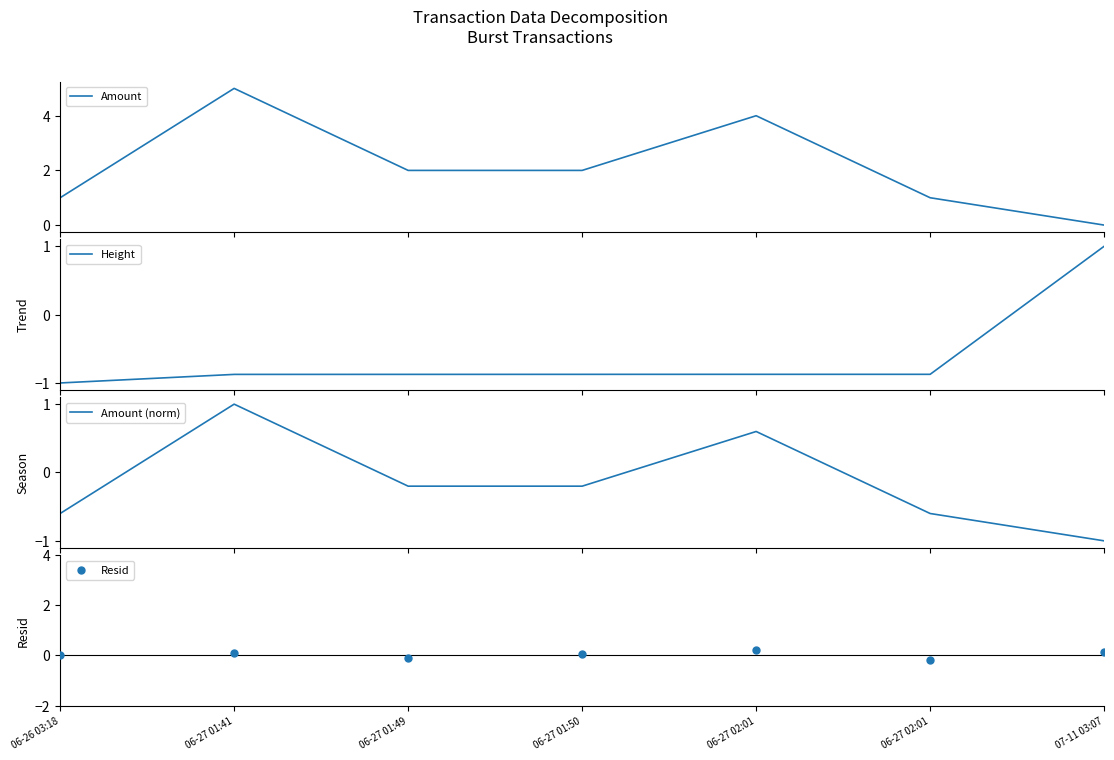

What is the total value across all series at 06-27 02:01?

3.9